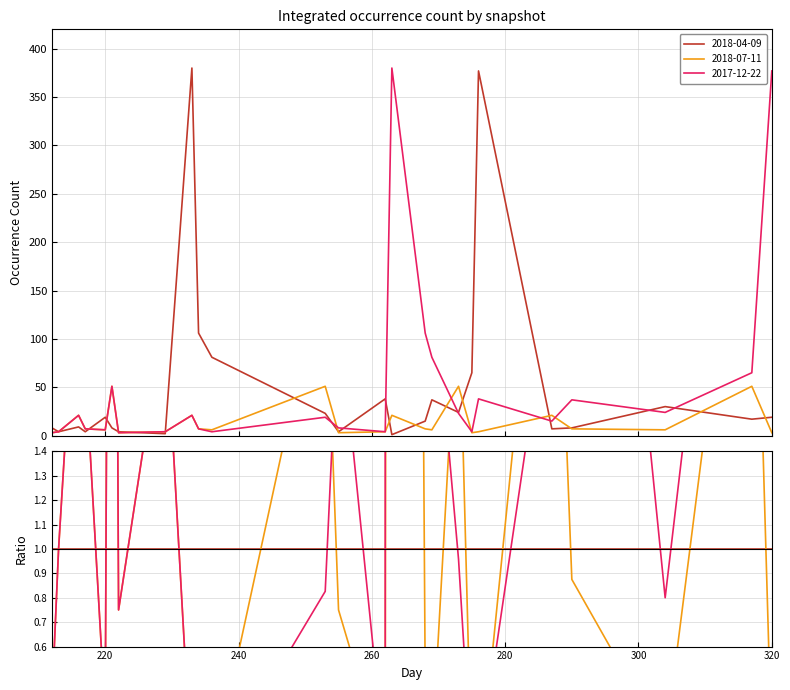

What is the maximum value for 2017-12-22?

380